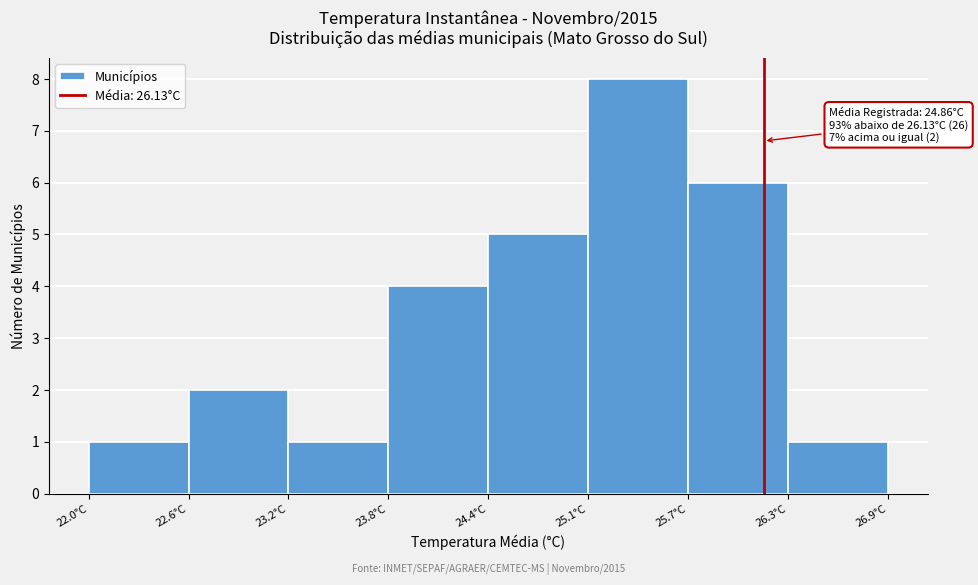

Which range on the x-axis has the tallest bar?

25.1 to 25.7